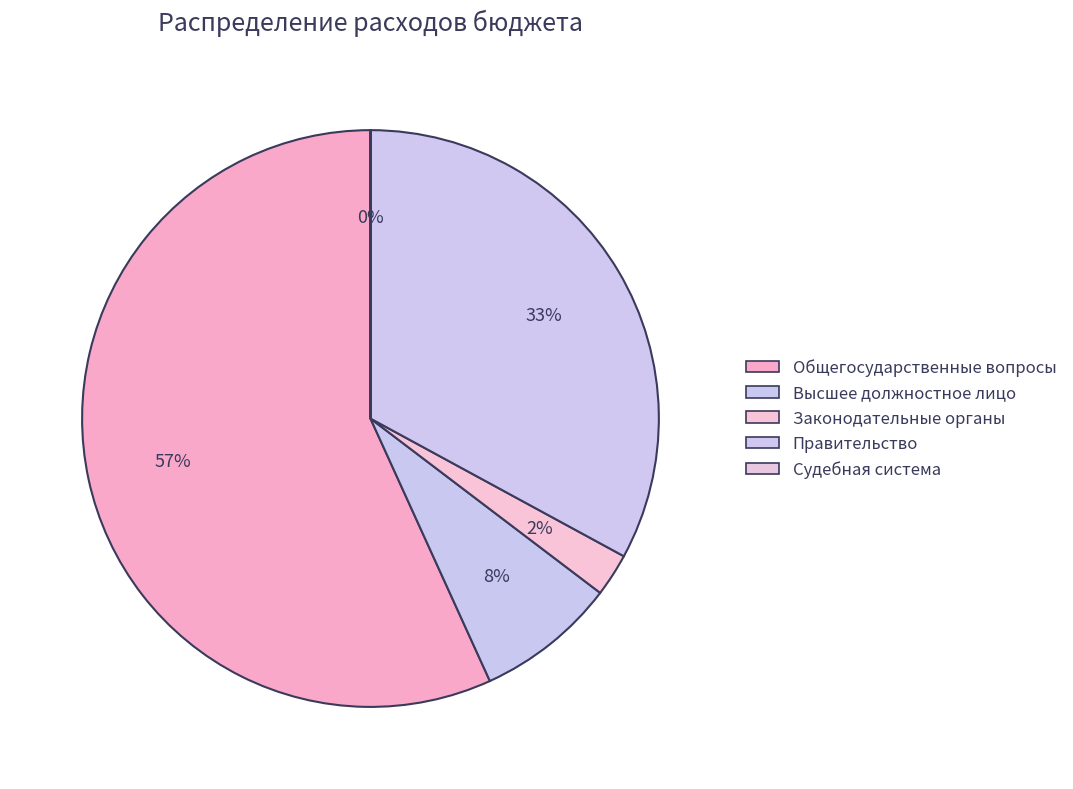

Rank the categories by value from lowest to highest.

Судебная система, Функционирование законодательных, Функционирование высшего должностного, Функционирование Правительства, ОБЩЕГОСУДАРСТВЕННЫЕ ВОПРОСЫ